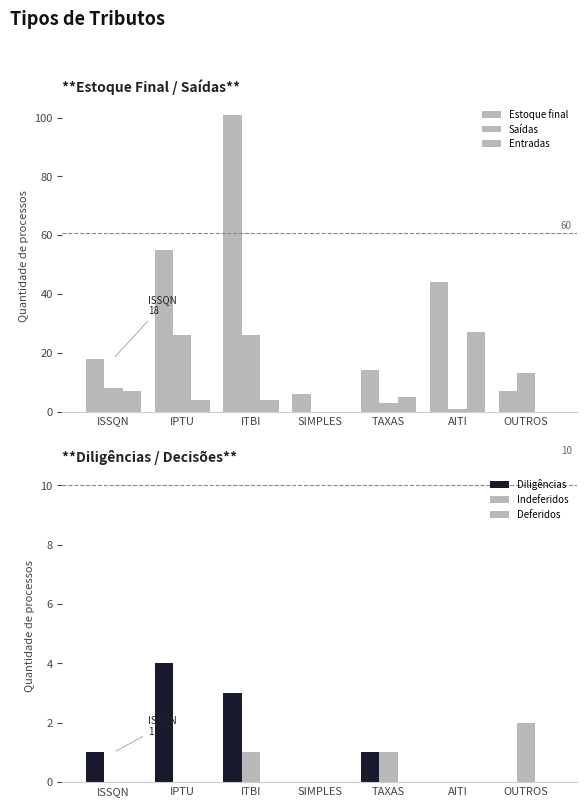

What is the average value of the Saídas series?

11